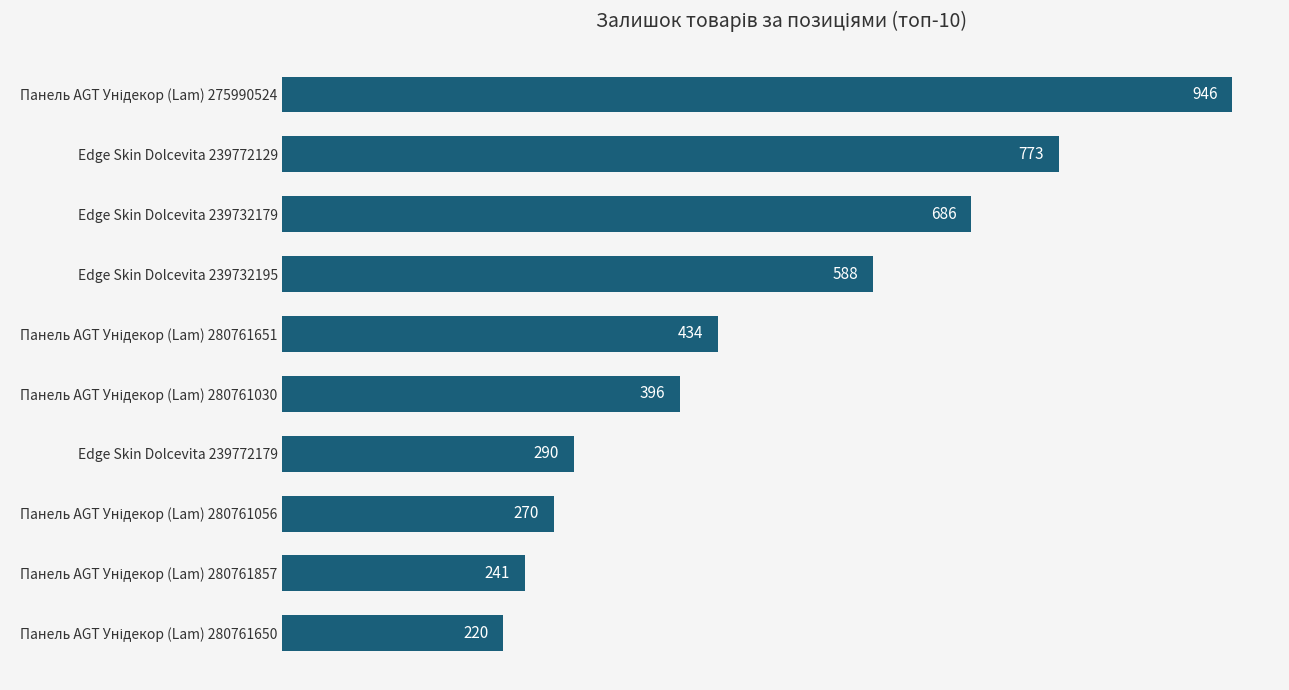

What is the difference between the second highest and minimum values?

553